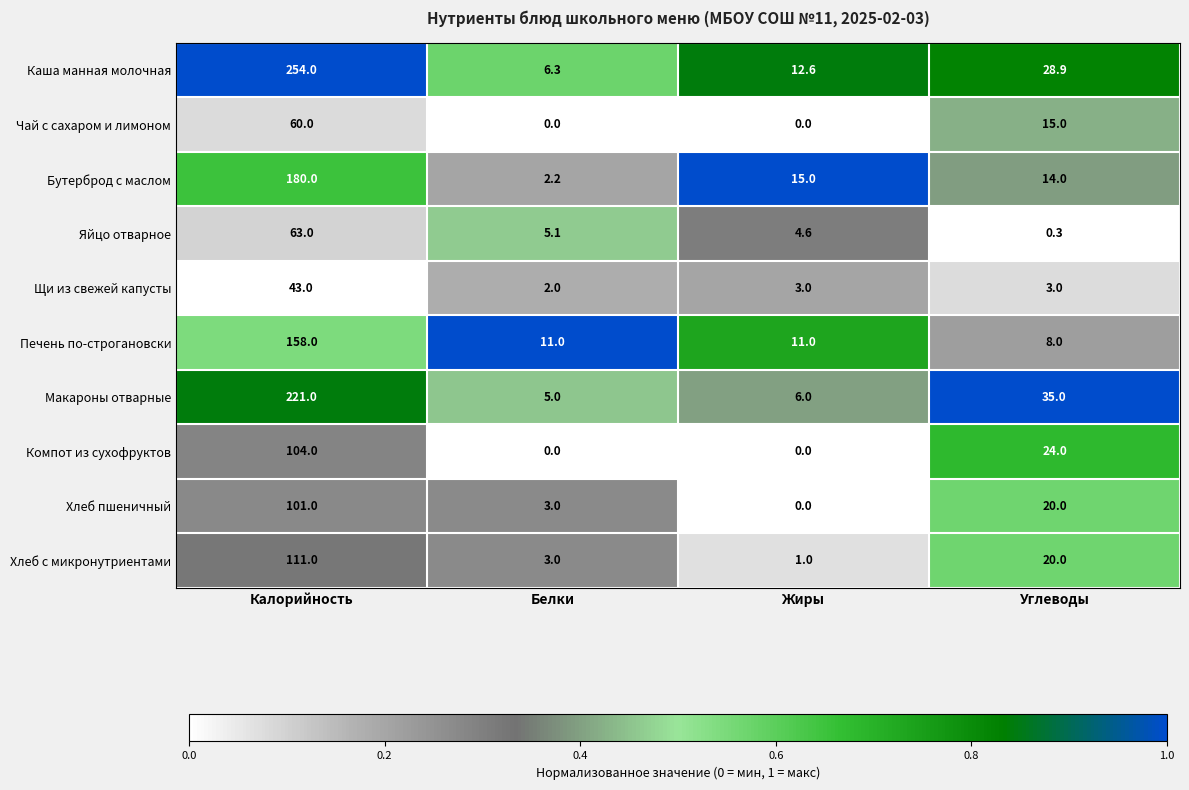

At how many categories does at least one series exceed 0?

4